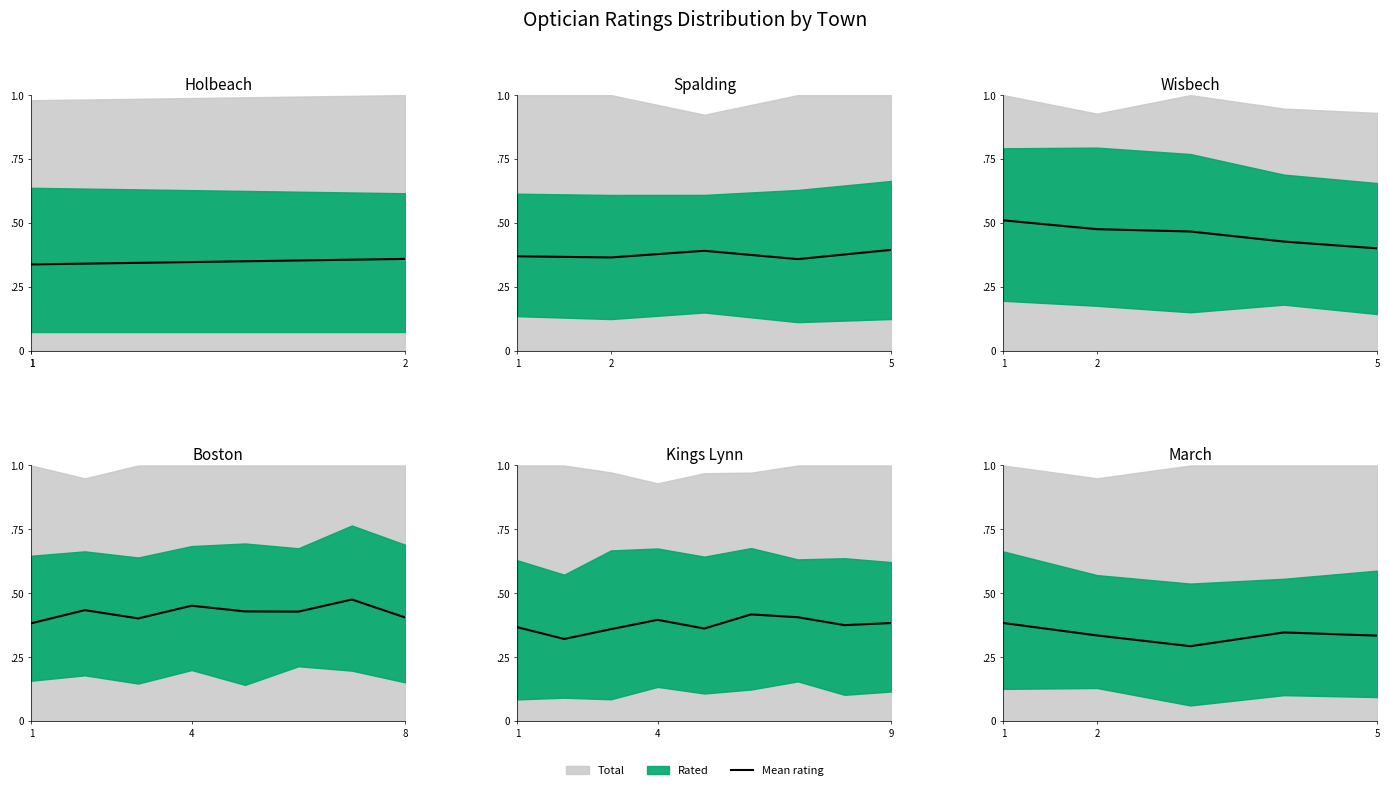

What is the smallest value displayed?

0.3